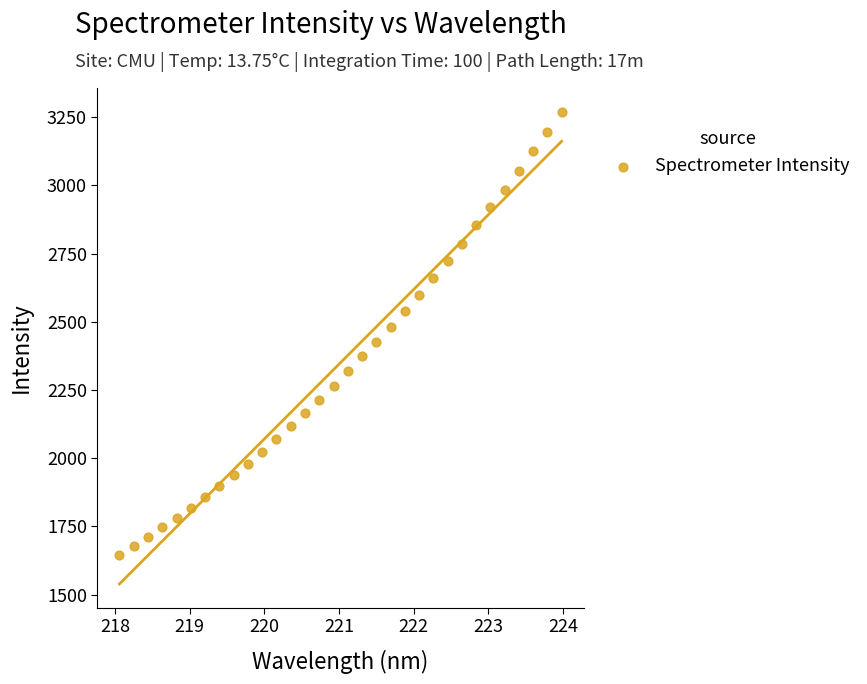

What is the range of Y values (max minus min)?

1624.6